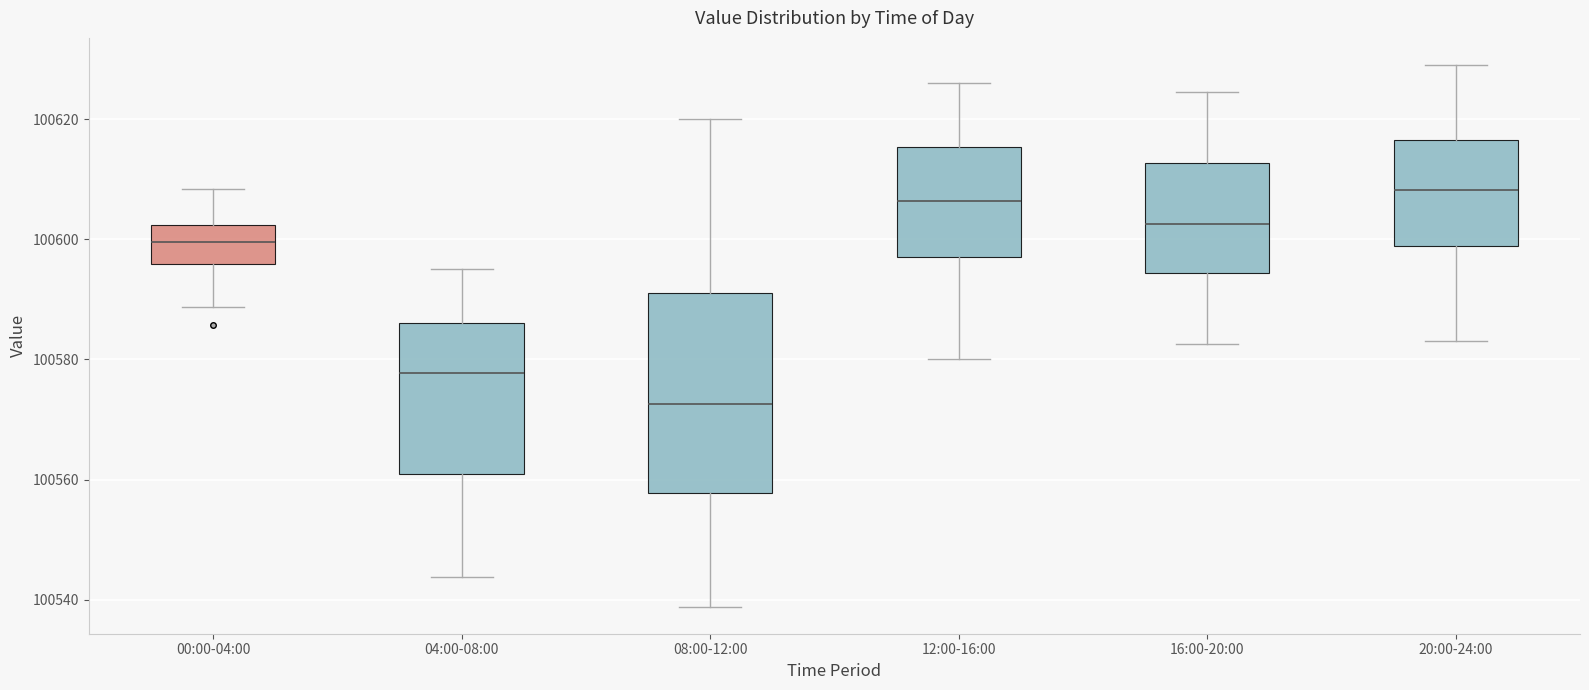

Comparing the boxes themselves (not the whiskers), which one is the tallest?

08:00-12:00